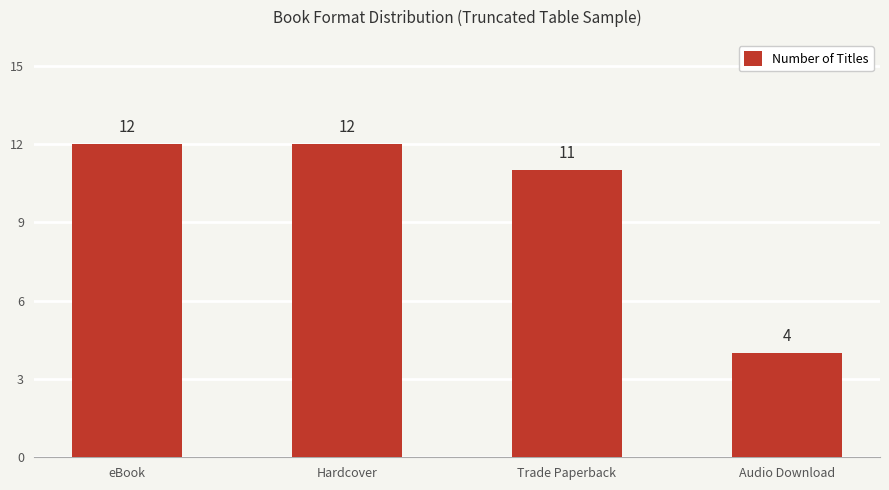

What is the maximum value shown in the chart?

12